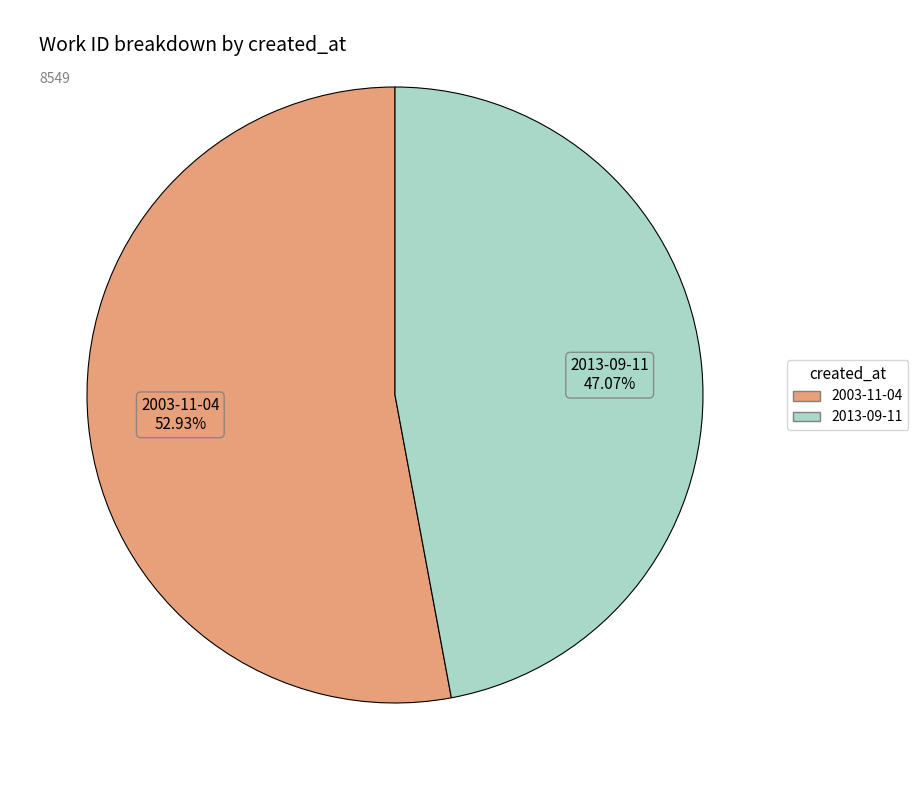

Rank the categories by value from lowest to highest.

2013-09-11, 2003-11-04